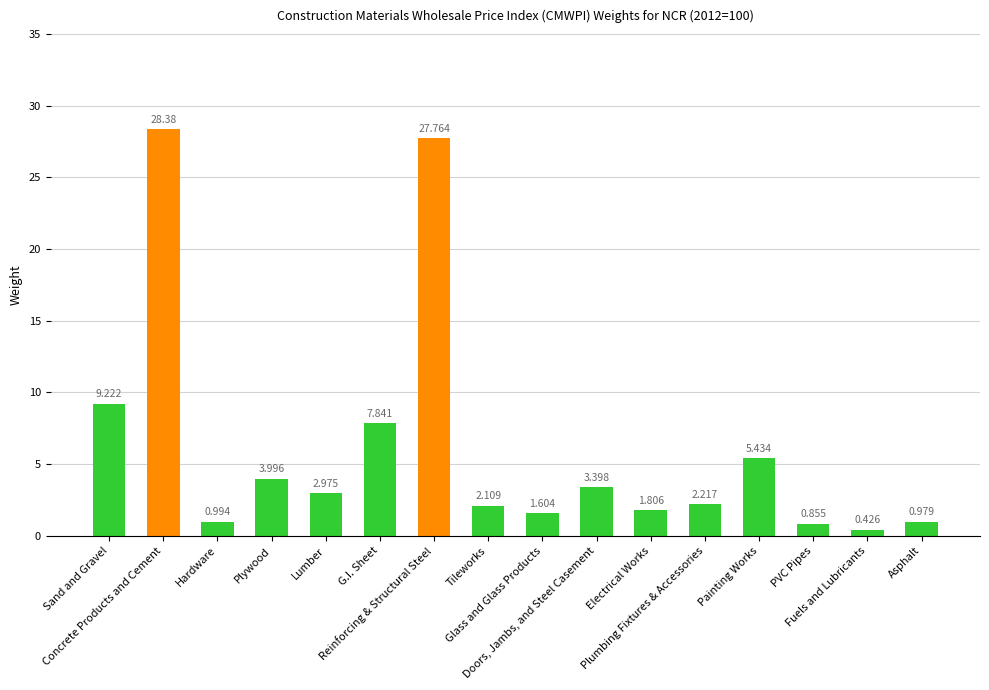

How many bars are there in total?

16